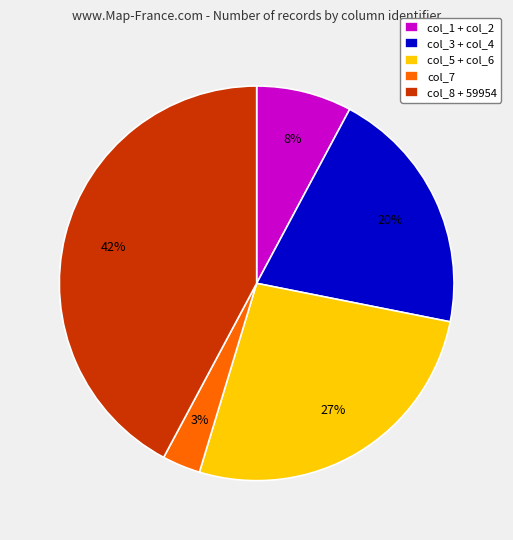

Does col_1 + col_2 account for over 50% of the chart?

No